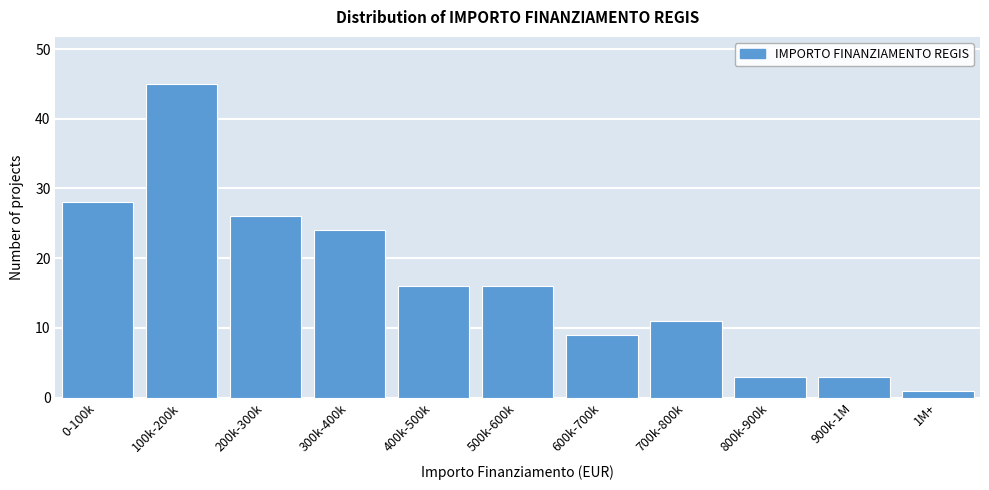

Reading left to right, what are all the values shown in this chart?

28	45	26	24	16	16	9	11	3	3	1